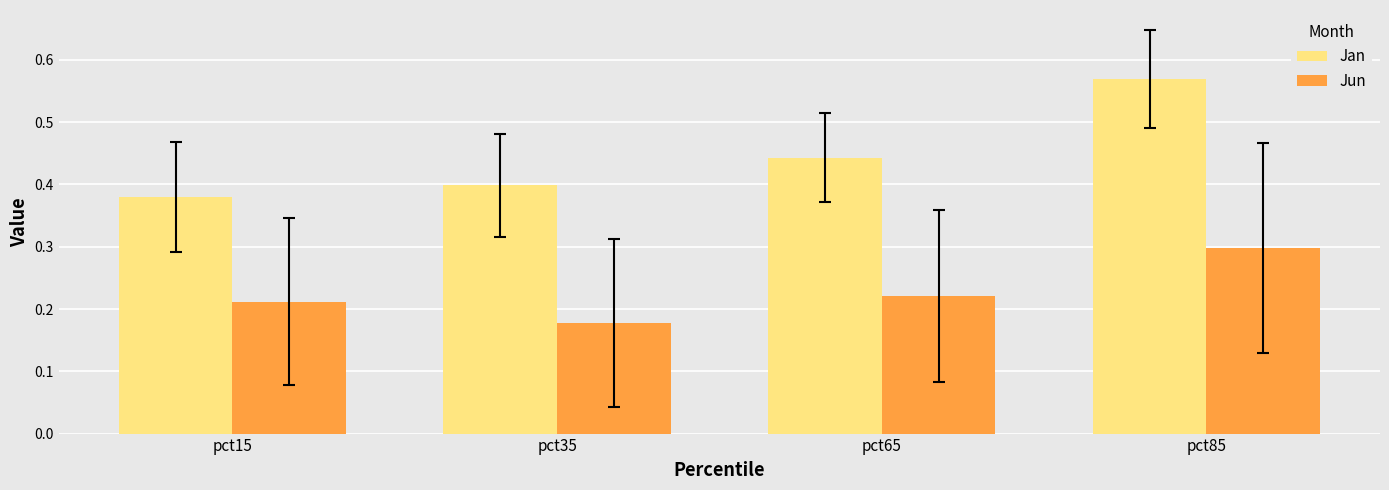

At which category is the sum across all series the highest?

pct85